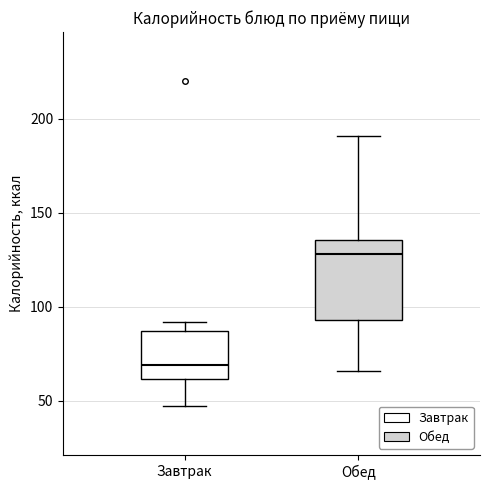

Comparing the boxes themselves (not the whiskers), which one is the tallest?

Обед